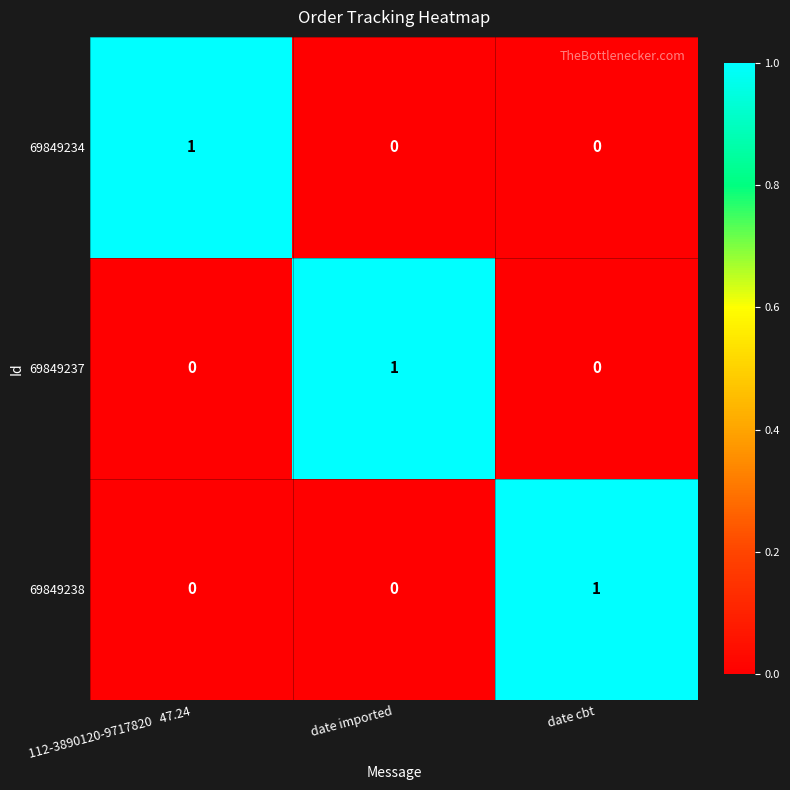

Count the 69849238 values in the range 0 to 1.

3